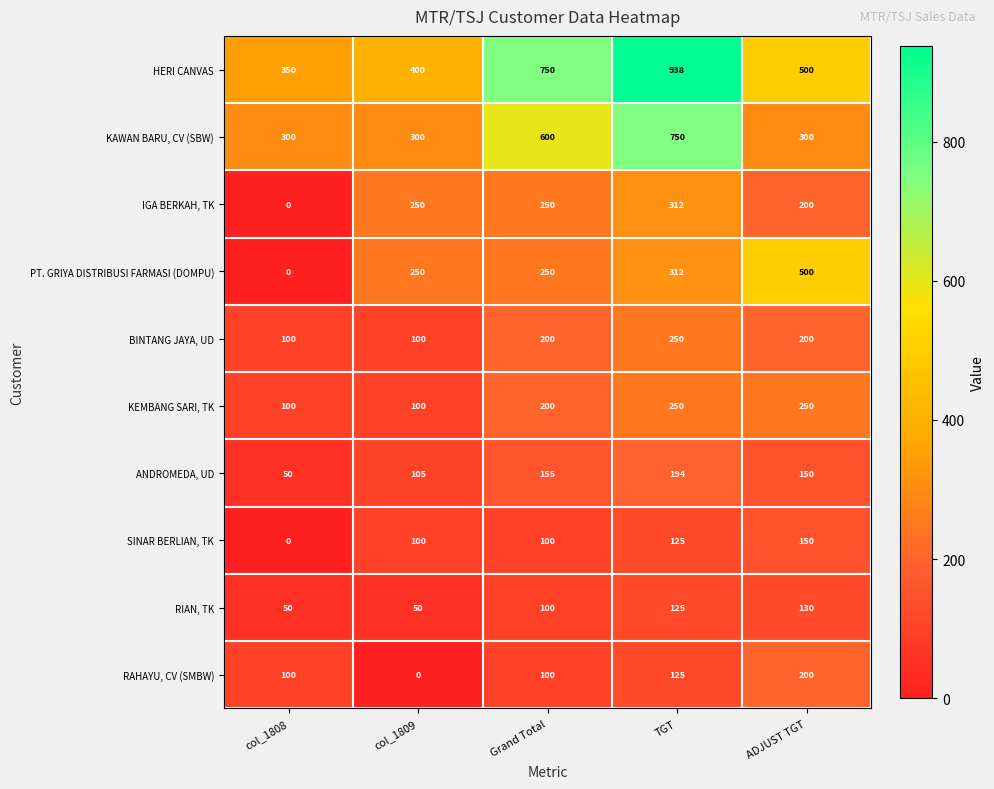

Where is IGA BERKAH, TK nearest to the value 156?

ADJUST TGT